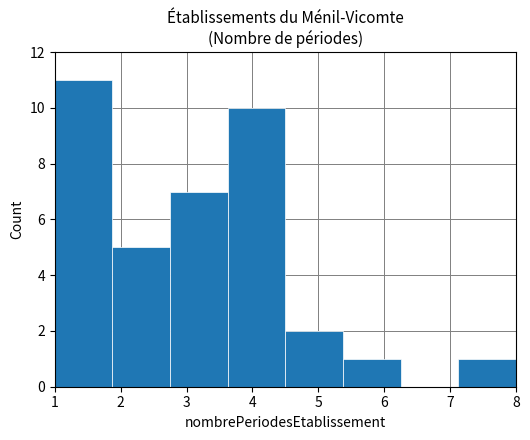

Reading left to right, list every bar in this chart as the range it spans on the x-axis followed by its height. Neither the bar edges nor the heights are printed on the chart, so give them approximately, as read against the axes.

1.0 to 1.9: 11
1.9 to 2.8: 5
2.8 to 3.6: 7
3.6 to 4.5: 10
4.5 to 5.4: 2
5.4 to 6.3: 1
6.3 to 7.1: 0
7.1 to 8.0: 1